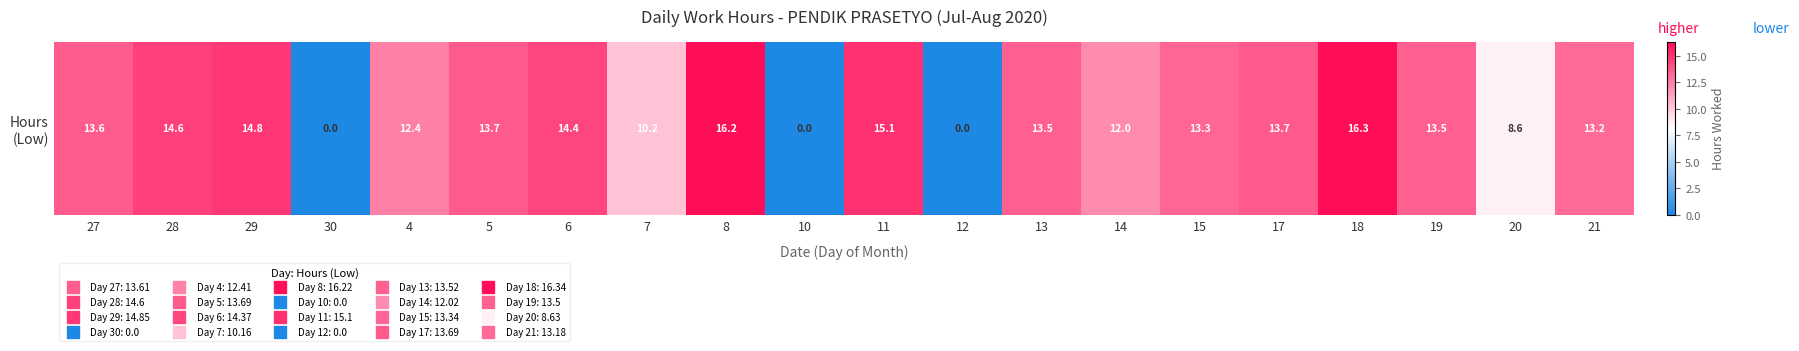

The value at 11 is 22.6. True or false?

False